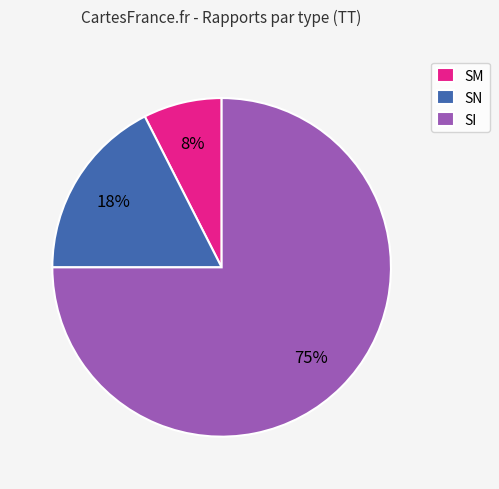

Which has a higher value, SN or SM?

SN